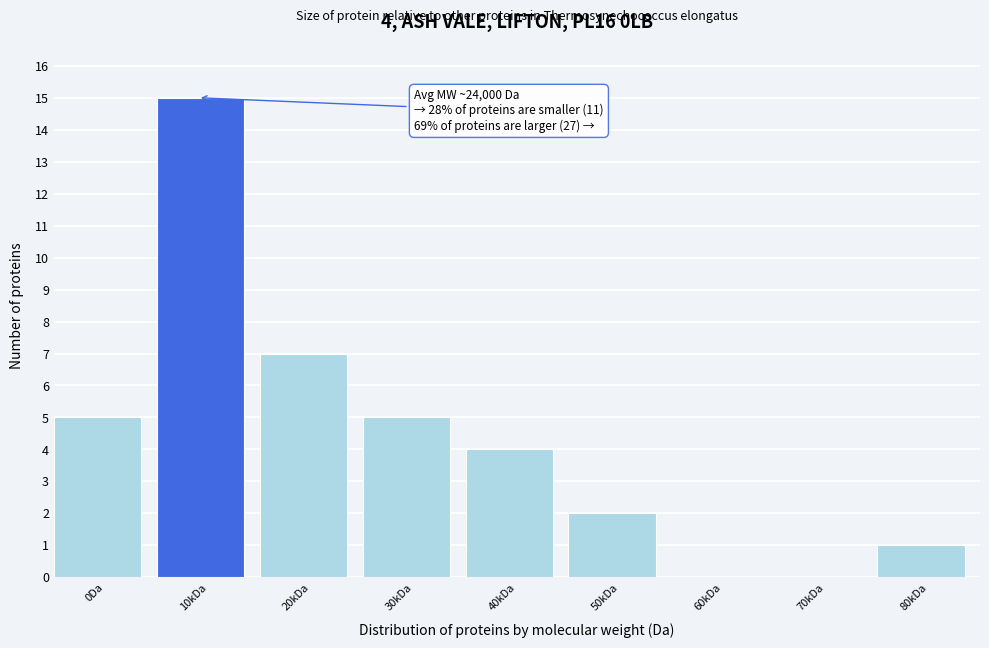

Reading left to right, what are all the values shown in this chart?

0Da=5	10kDa=15	20kDa=7	30kDa=5	40kDa=4	50kDa=2	60kDa=0	70kDa=0	80kDa=1